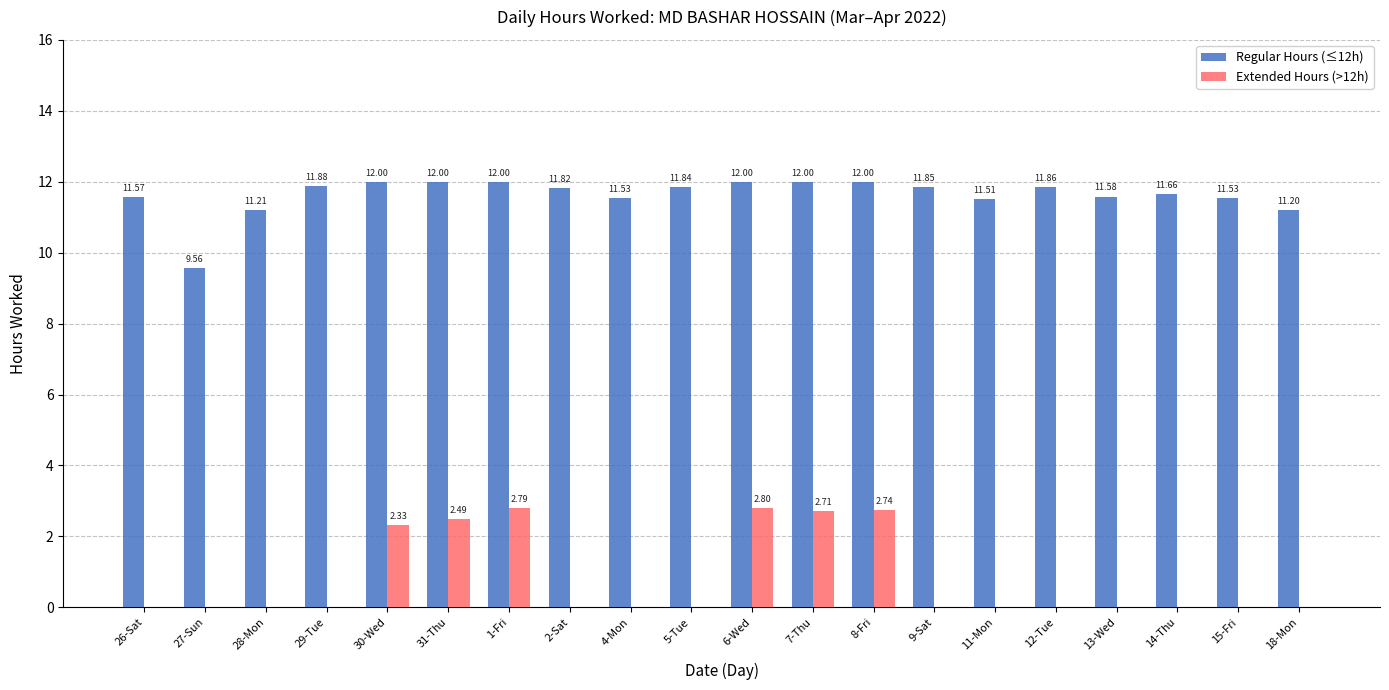

Between 31-Thu and 4-Mon, which series saw the biggest shift?

Extended Hours (>12h)